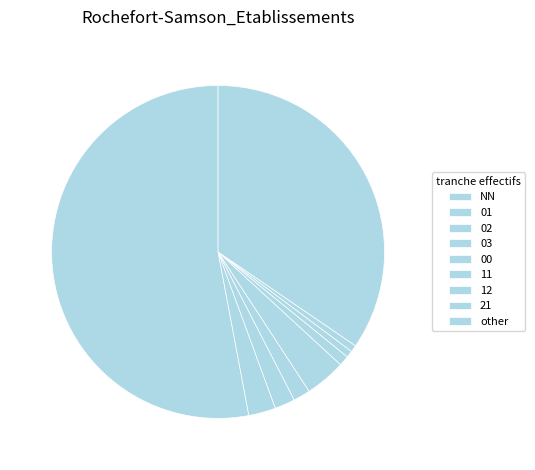

How much of the chart is everything except 00?

96.1%